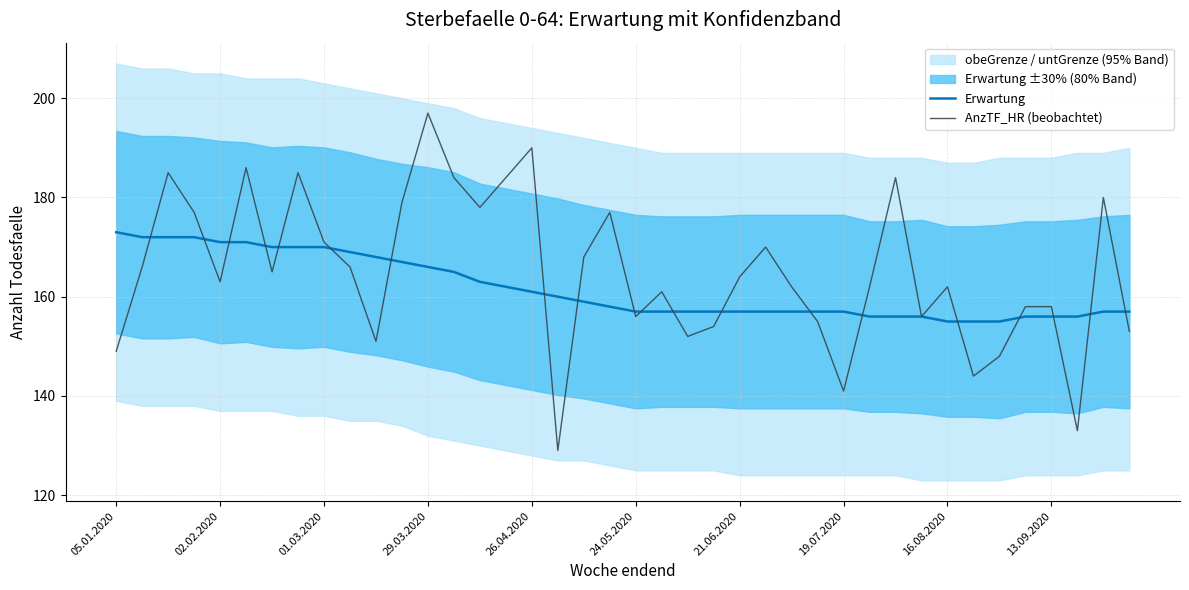

Read the AnzTF_HR (beobachtet) value at 01.03.2020, to the nearest 5.

170